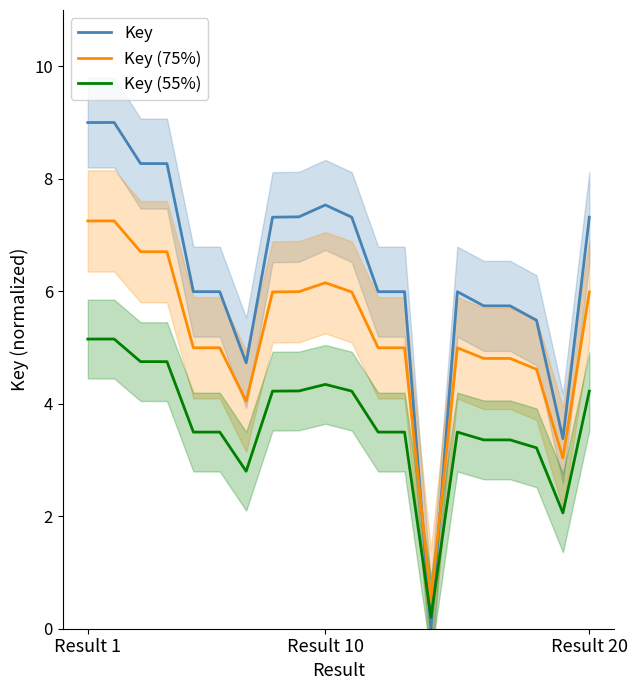

What are all the series names shown in the legend?

Key, Key (75%), Key (55%)